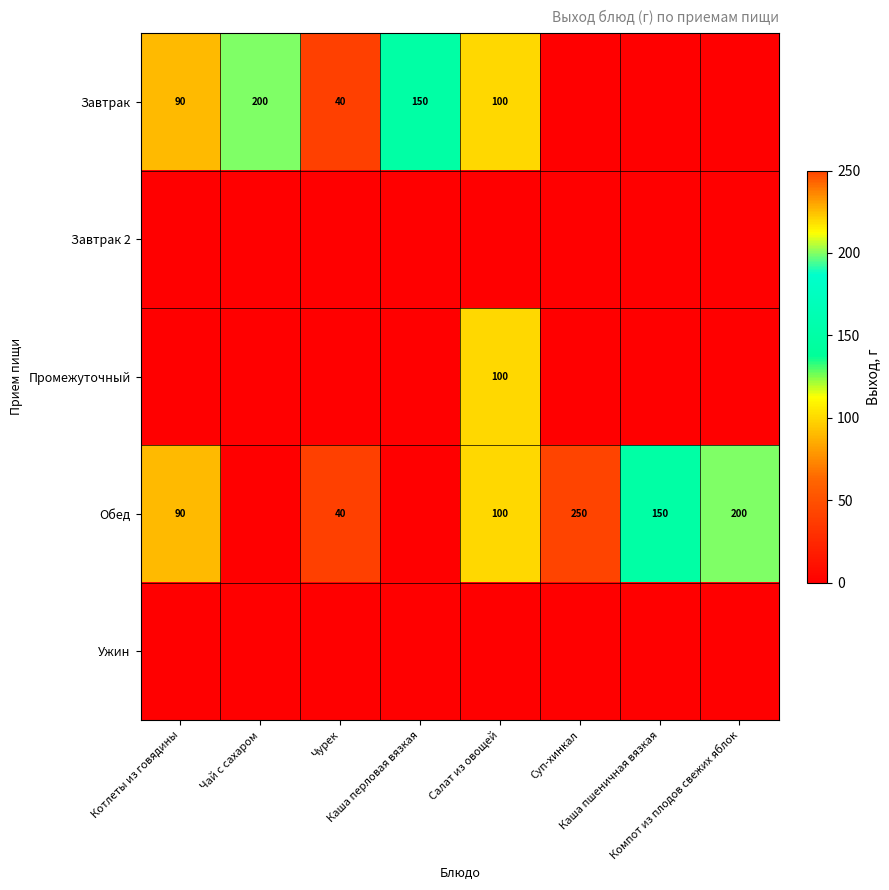

What is the difference between the second highest and second lowest values in the Завтрак series?

150